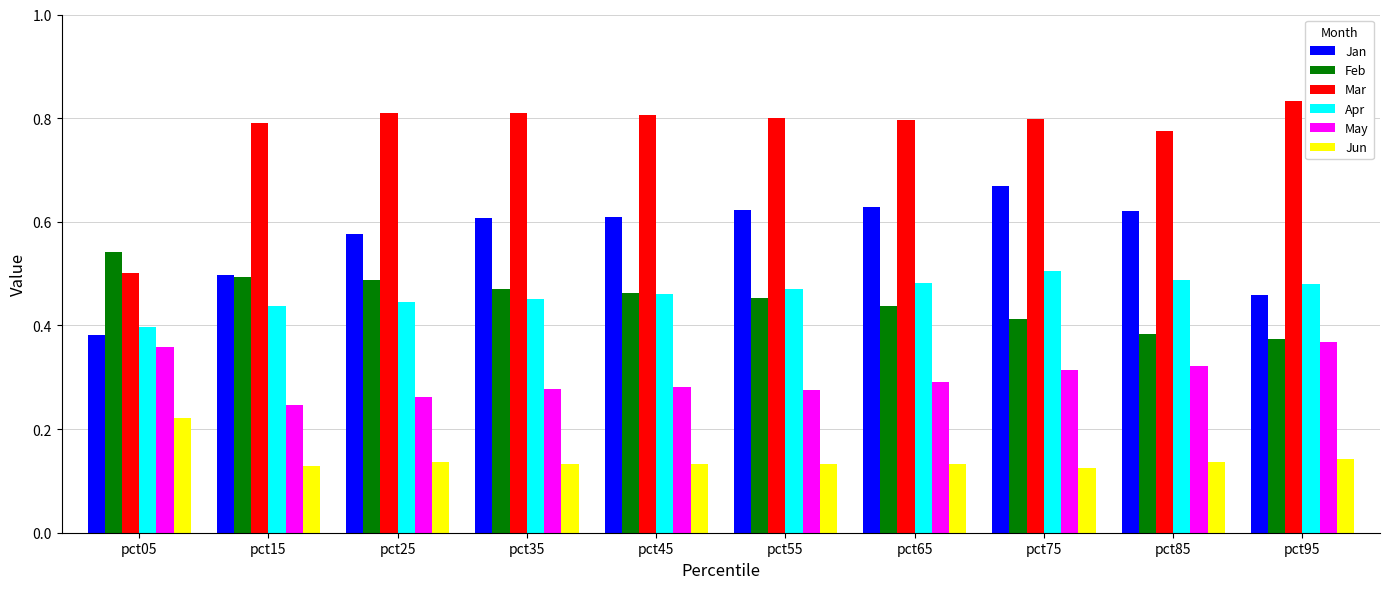

Which series has the largest range (max minus min)?

Mar